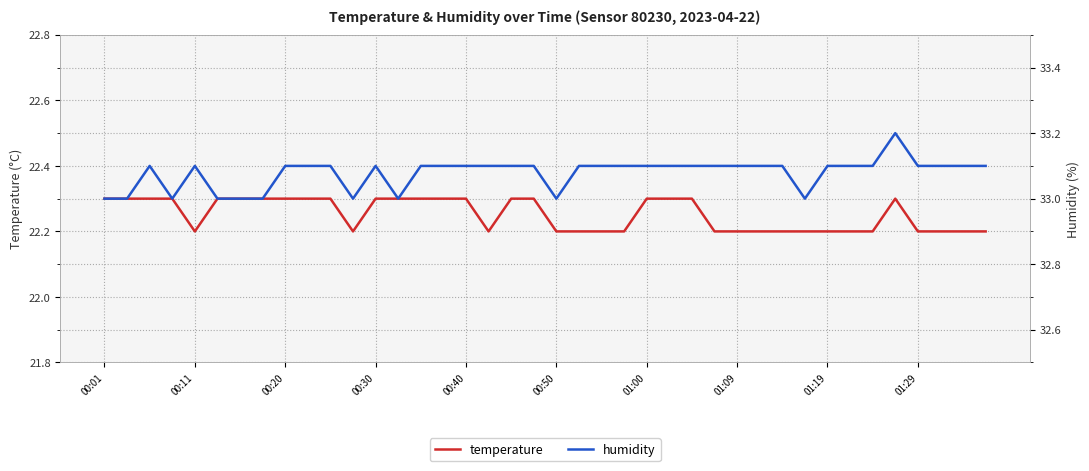

What is the sum of all humidity values?

1323.1